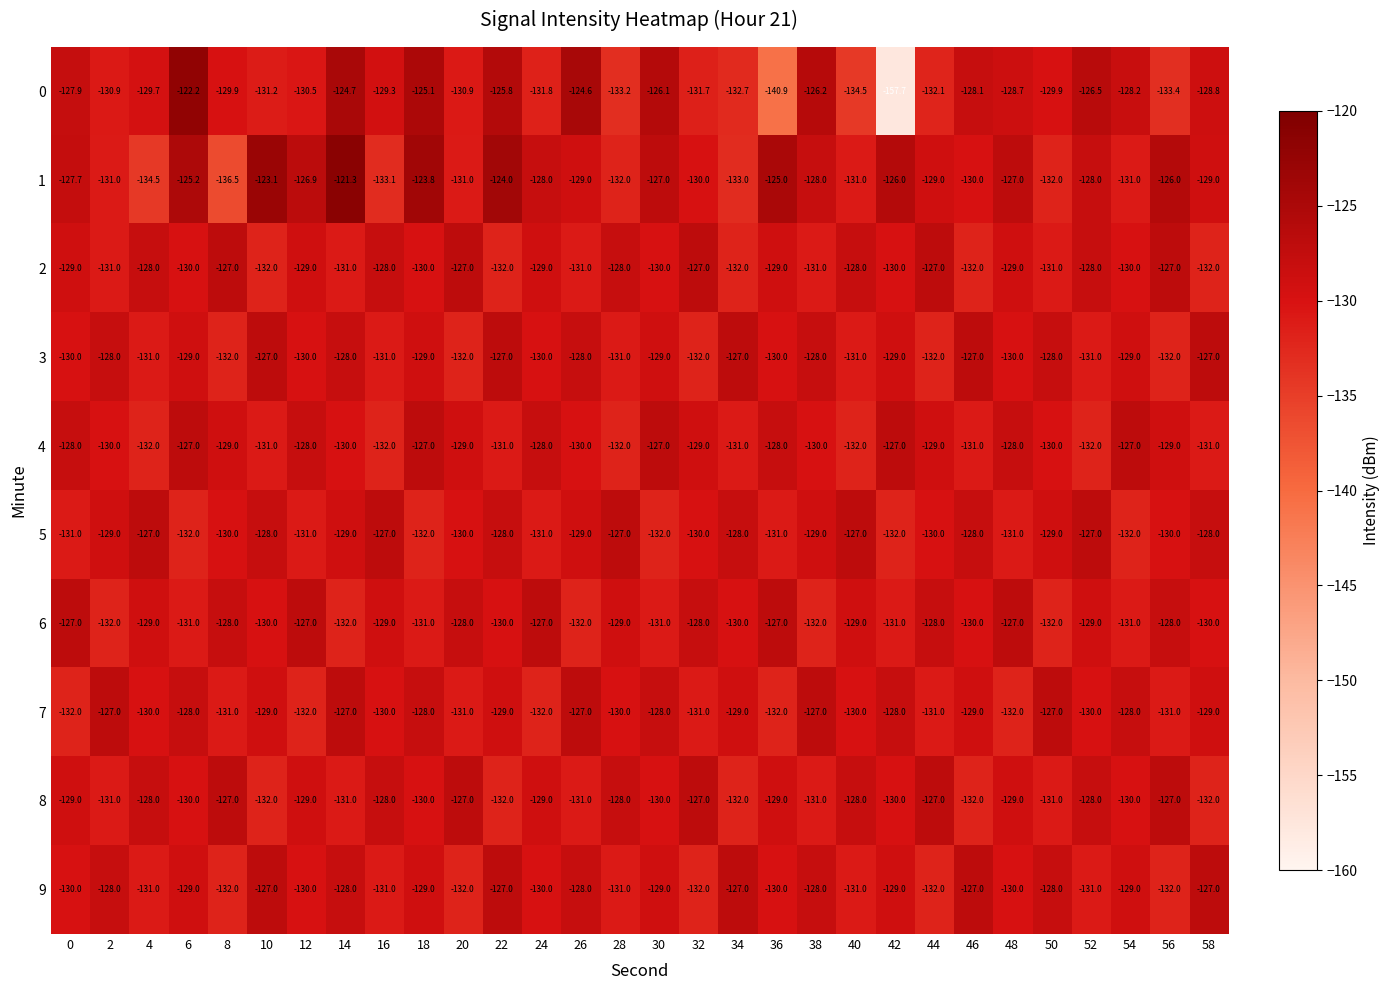

What is the maximum value shown in the chart?

-121.3